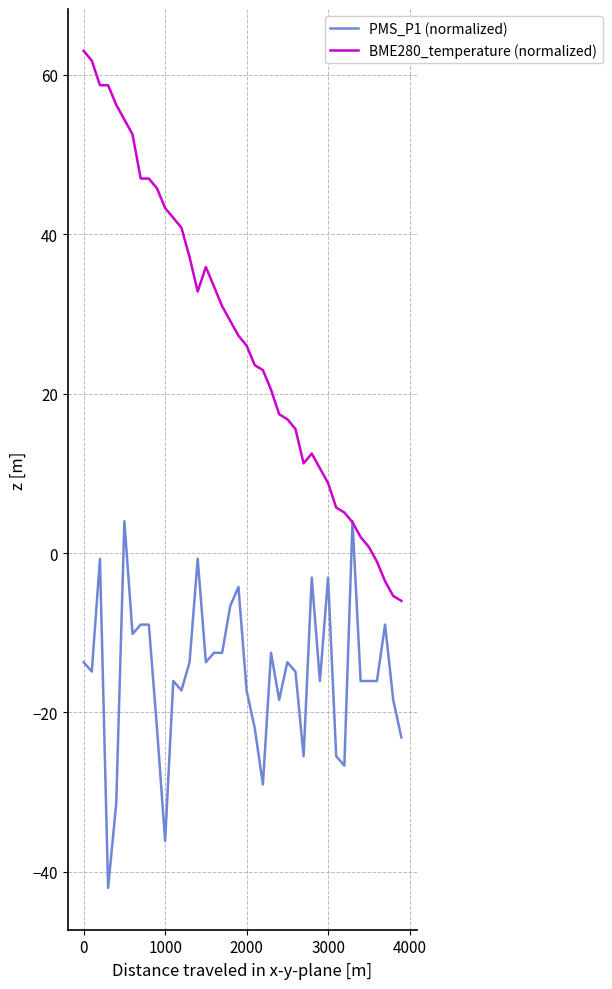

What is the maximum value shown in the chart?

63.0